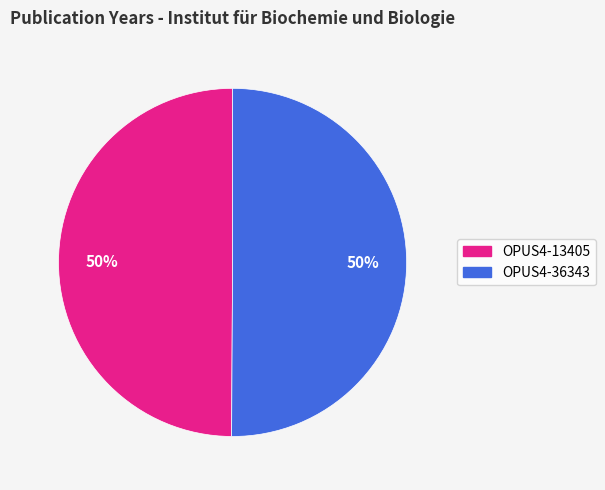

To the nearest percent, what is the average slice percentage?

50%